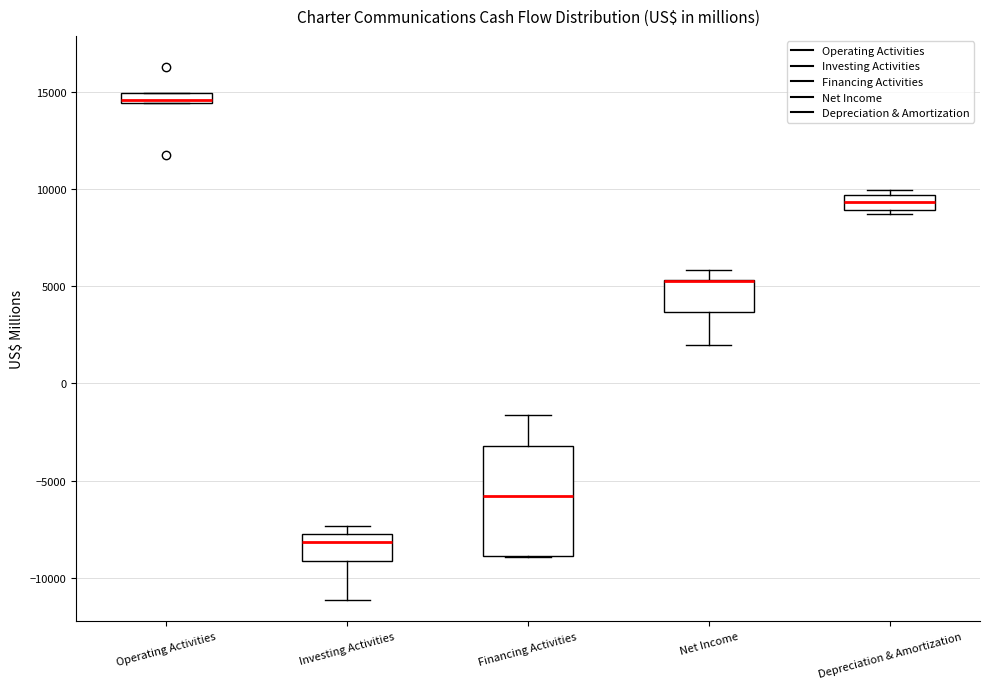

Where does the median line of the box for Financing Activities sit on the y-axis? The values are not printed on the chart, so give them approximately, as read against the axis.

-6000